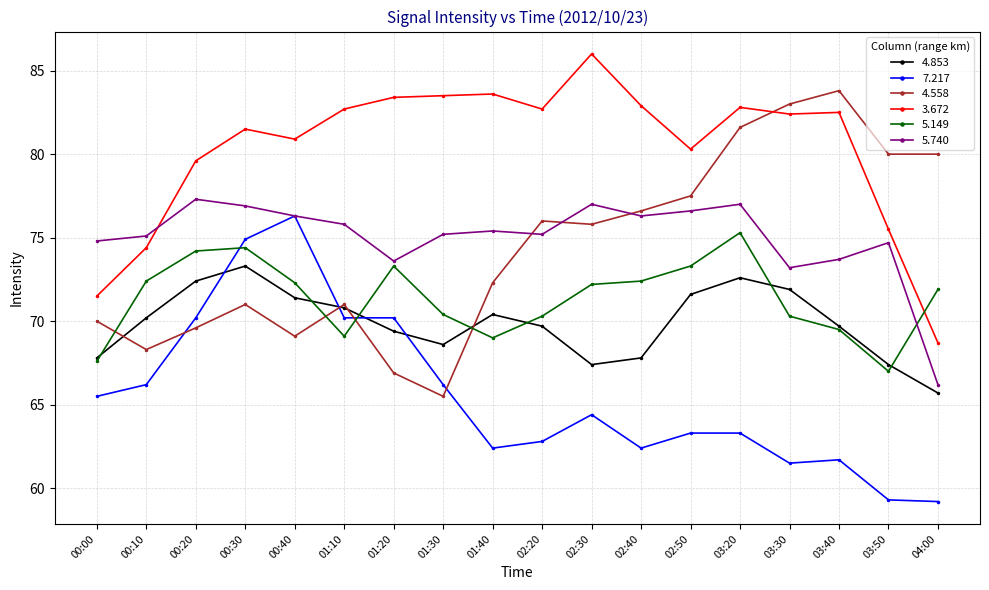

Does the chart have visible grid lines?

Yes